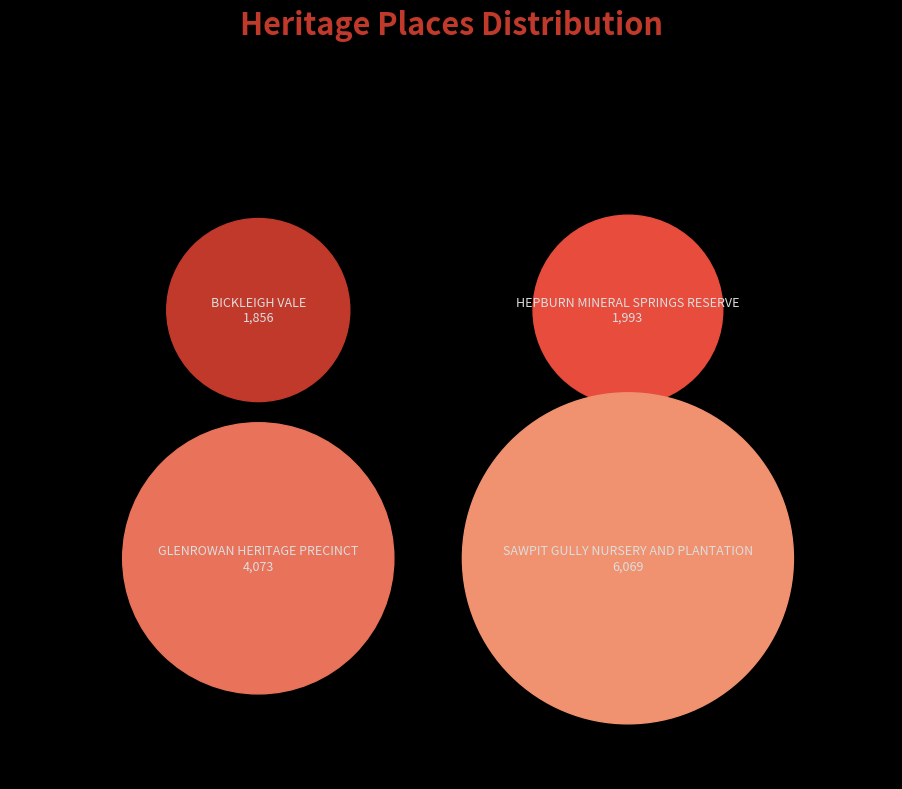

Is it true that SAWPIT GULLY NURSERY AND PLANTATION is 43% of the pie?

True